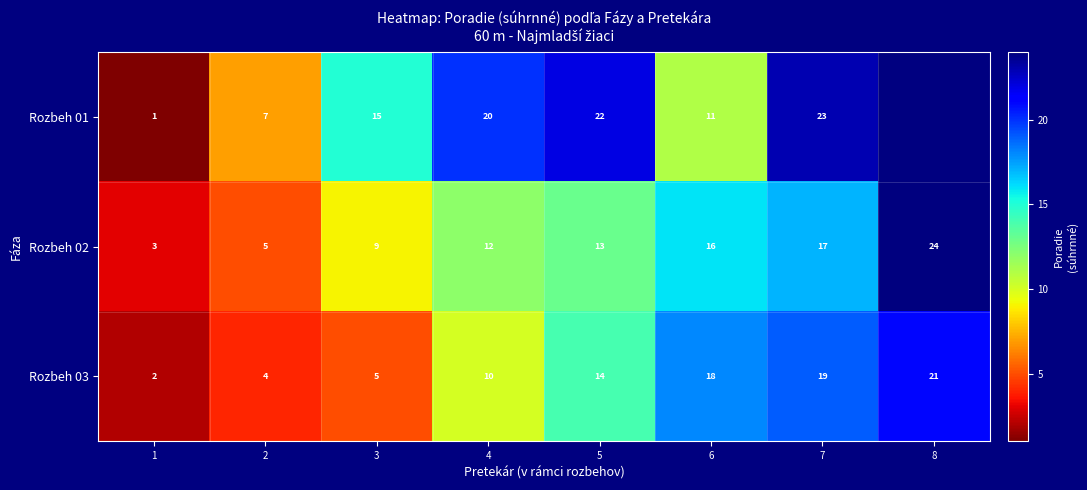

Rank the categories by Rozbeh 03 value from lowest to highest.

1, 2, 3, 4, 5, 6, 7, 8